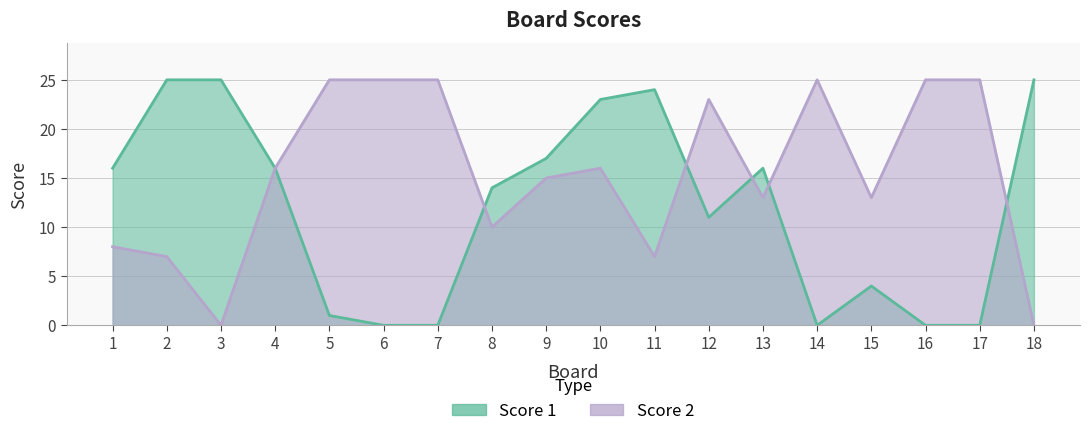

At which category does Score 2 reach its first local valley?

3